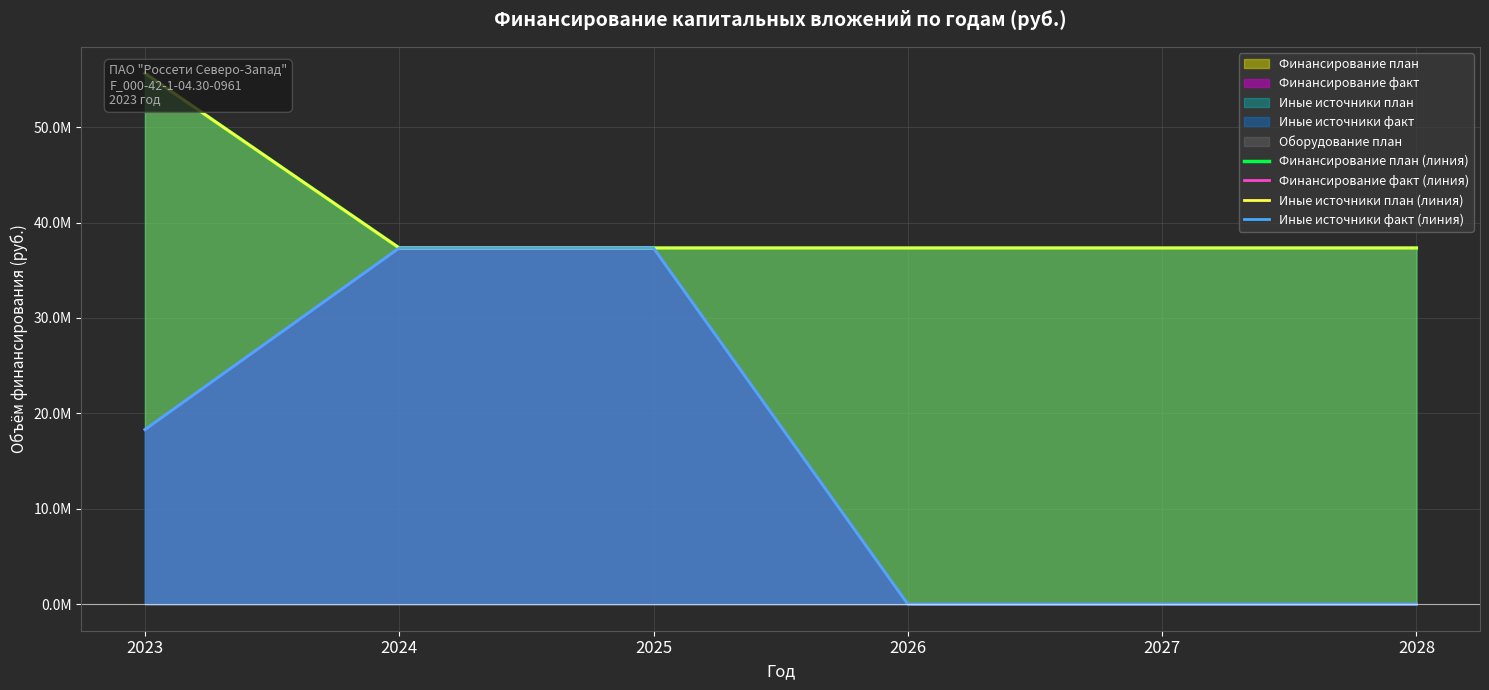

How many values in the Финансирование план (линия) series are below 37335866?

2